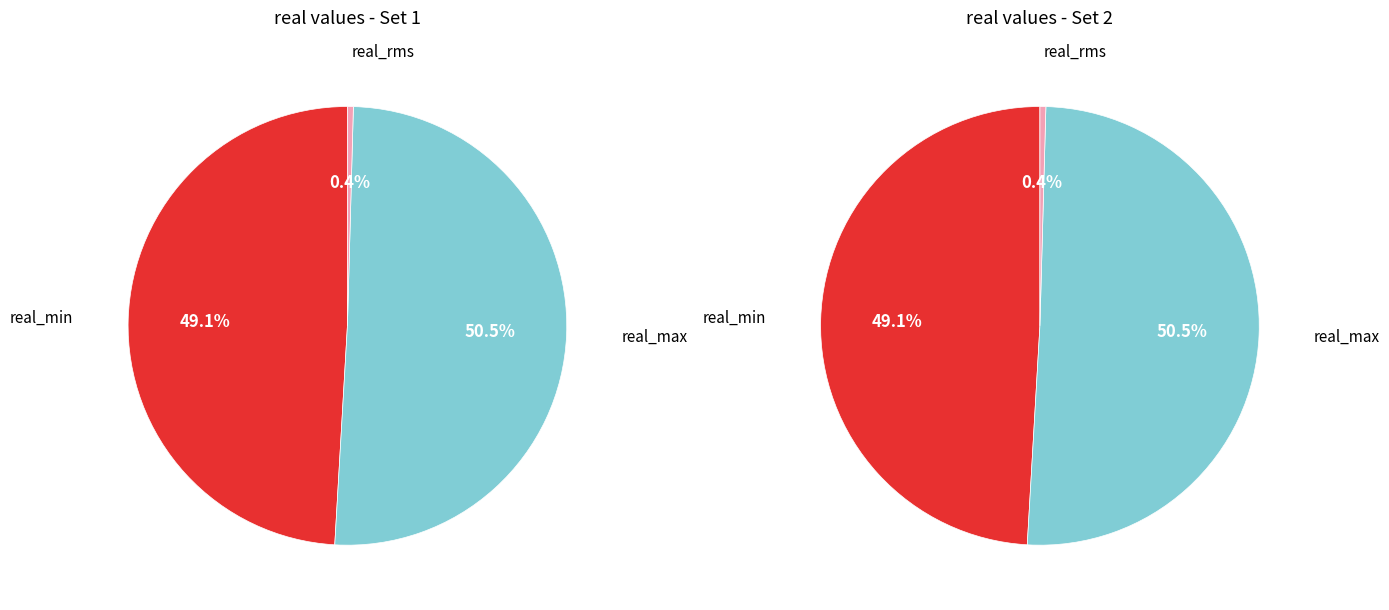

Which series has the largest range (max minus min)?

real_max